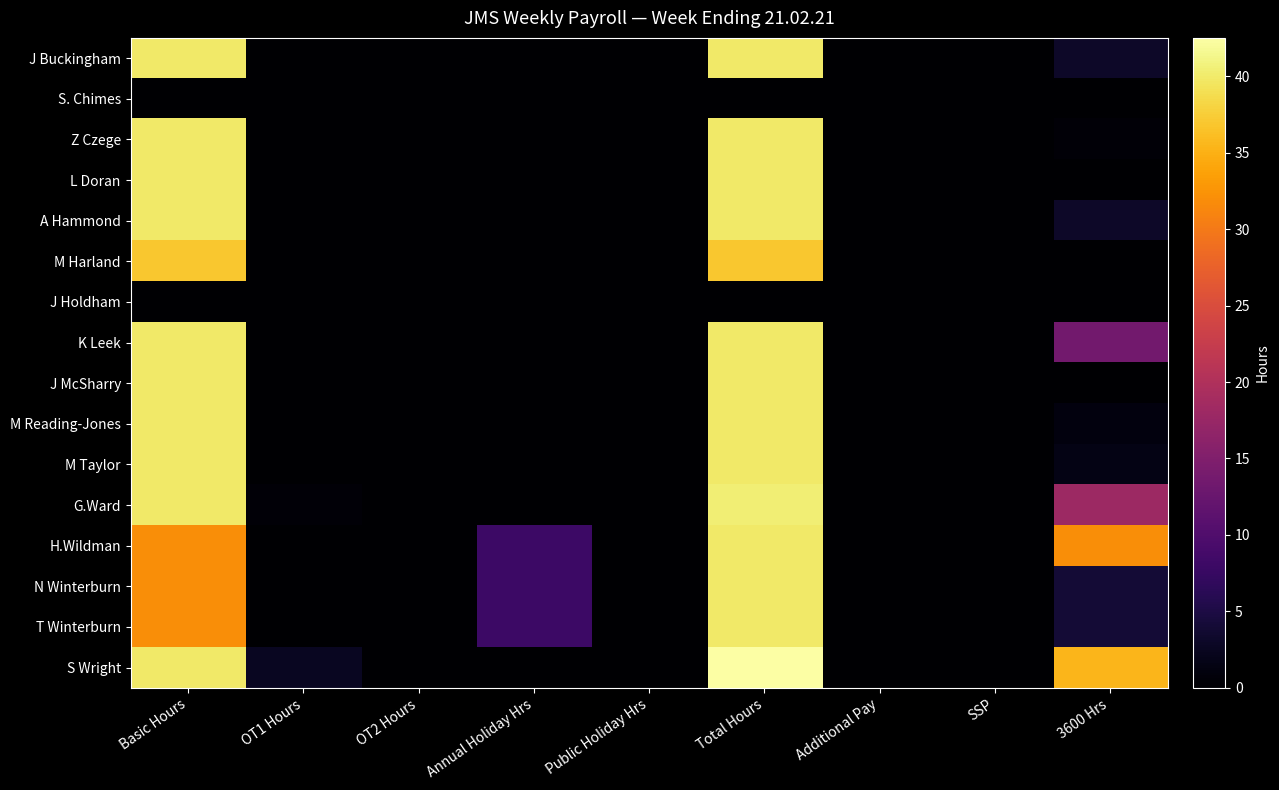

How many data points does each series have?

9